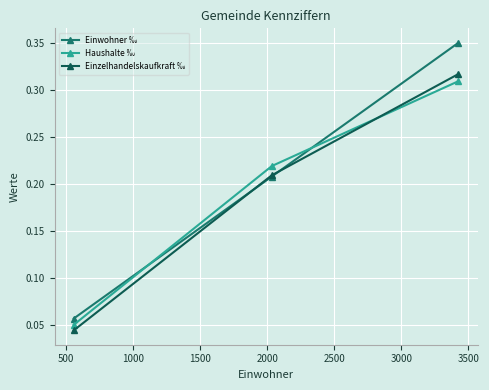

Count the Haushalte ‰ values in the range 0 to 1.

3